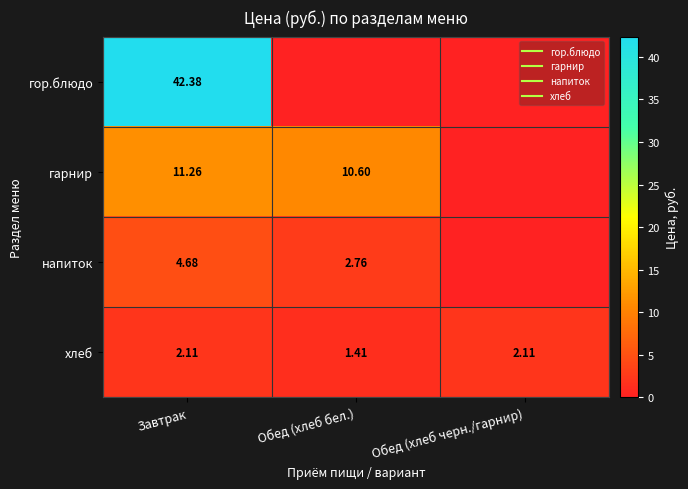

Is the value of гарнир at Обед (хлеб черн./гарнир) greater than the value of хлеб at Обед (хлеб бел.)?

No